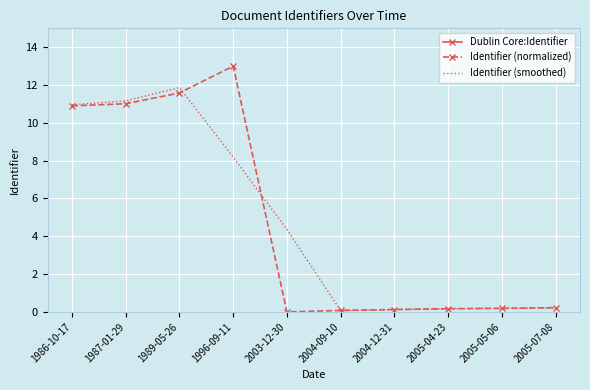

What is the sum of the Identifier (smoothed) values at 1986-10-17 and 2004-09-10?

11.0